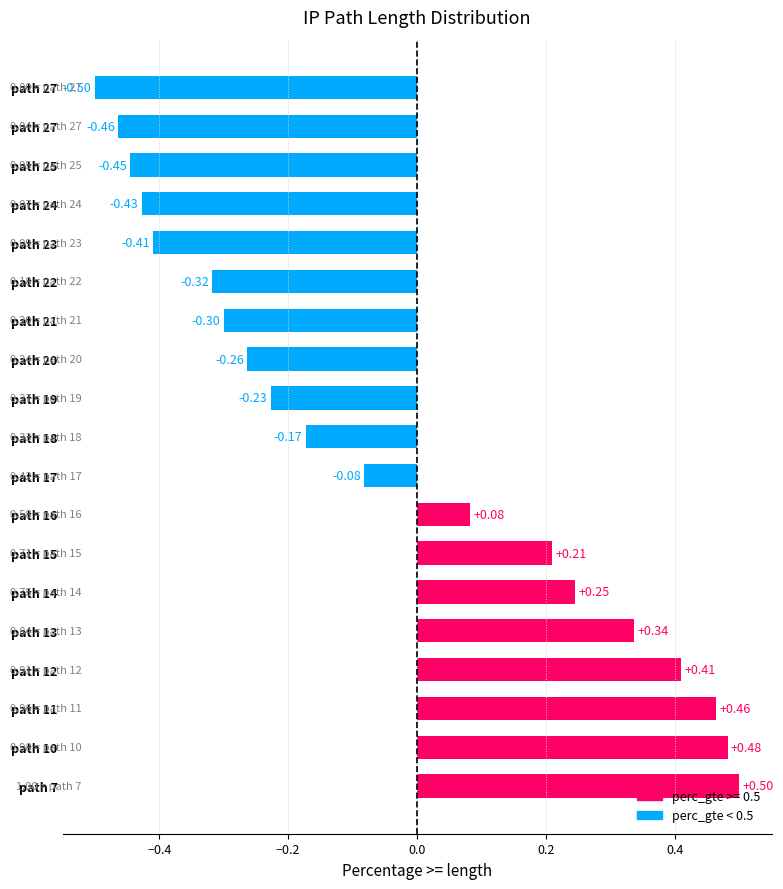

How many values are below zero?

11